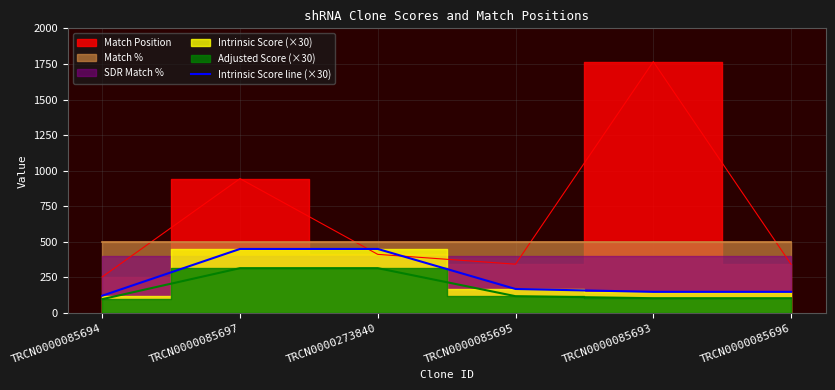

Read the value at TRCN0000085697.

450.0